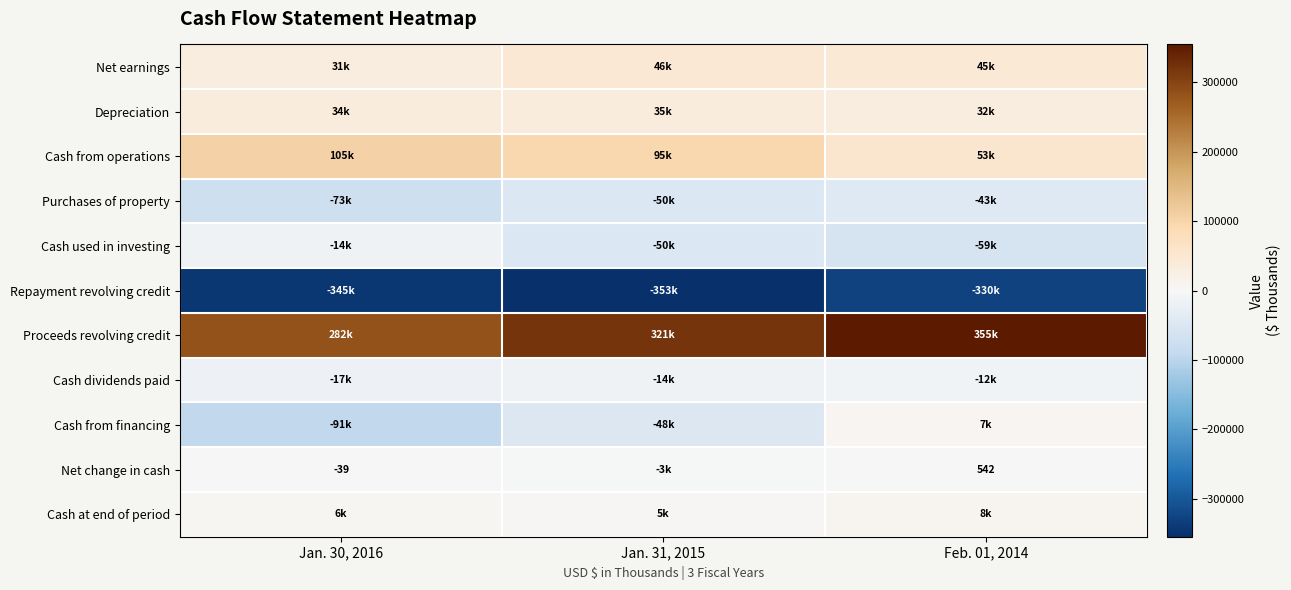

Is it true that Depreciation equals 34476 at Jan. 30, 2016?

True